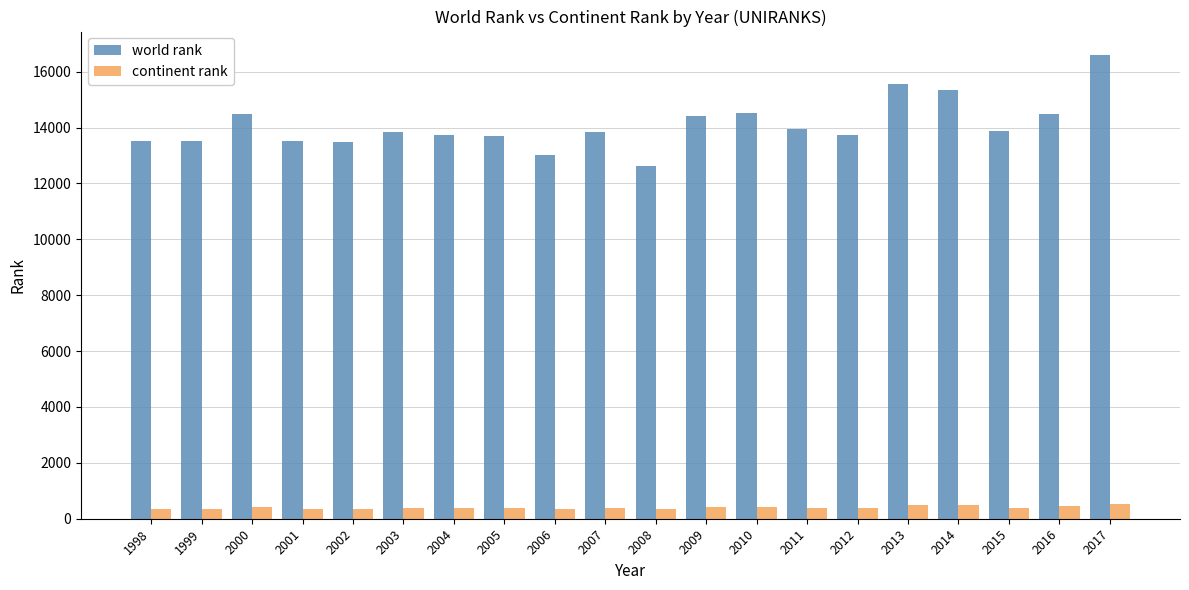

Is the value of continent rank at 2009 greater than the value of world rank at 1999?

No